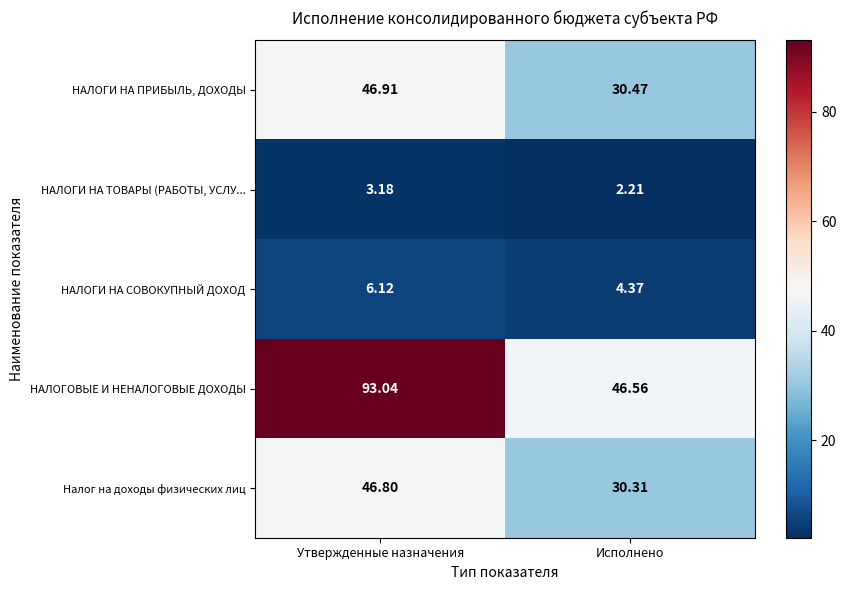

Where is Налог на доходы физических лиц nearest to the value 38?

Исполнено